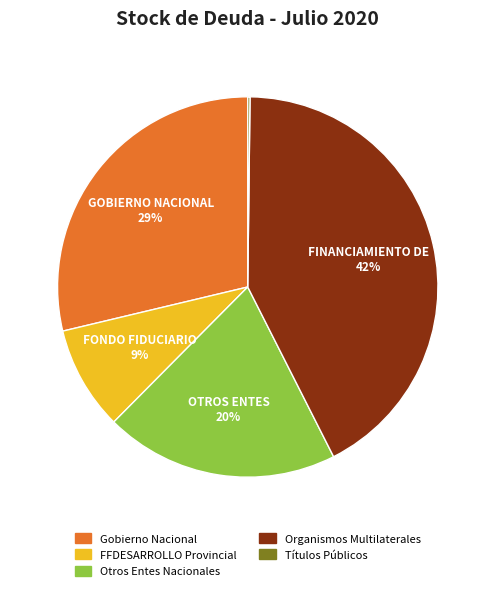

To the nearest percent, what is the average slice percentage?

20%